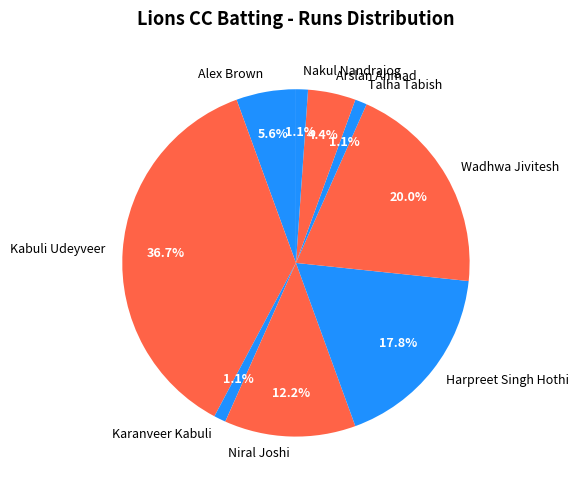

What percentage is NOT represented by Alex Brown?

94.4%